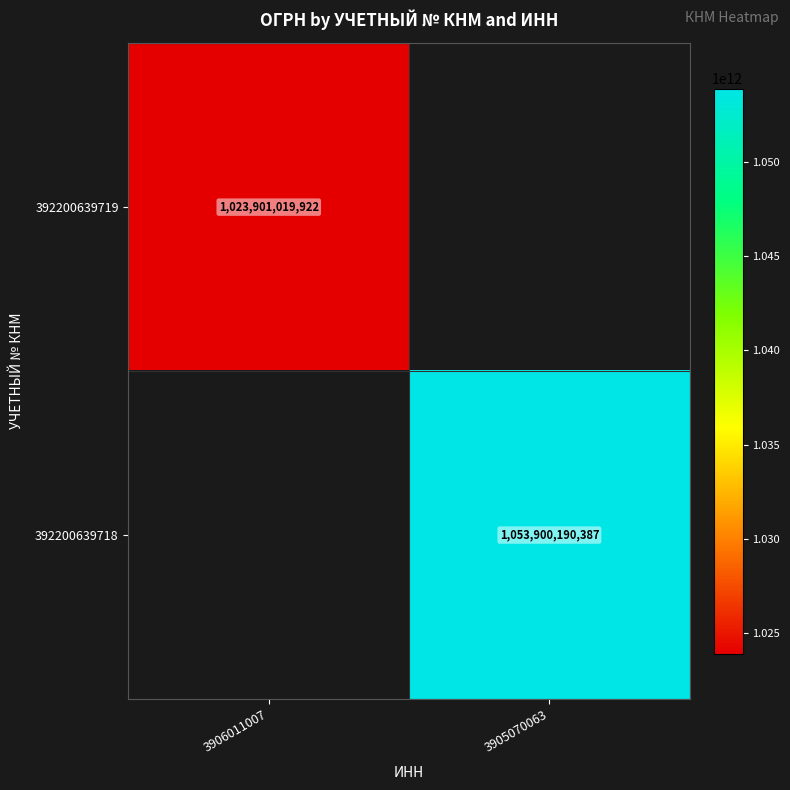

Is the value of 392200639719 at 3906011007 greater than the value of 392200639718 at 3905070063?

No